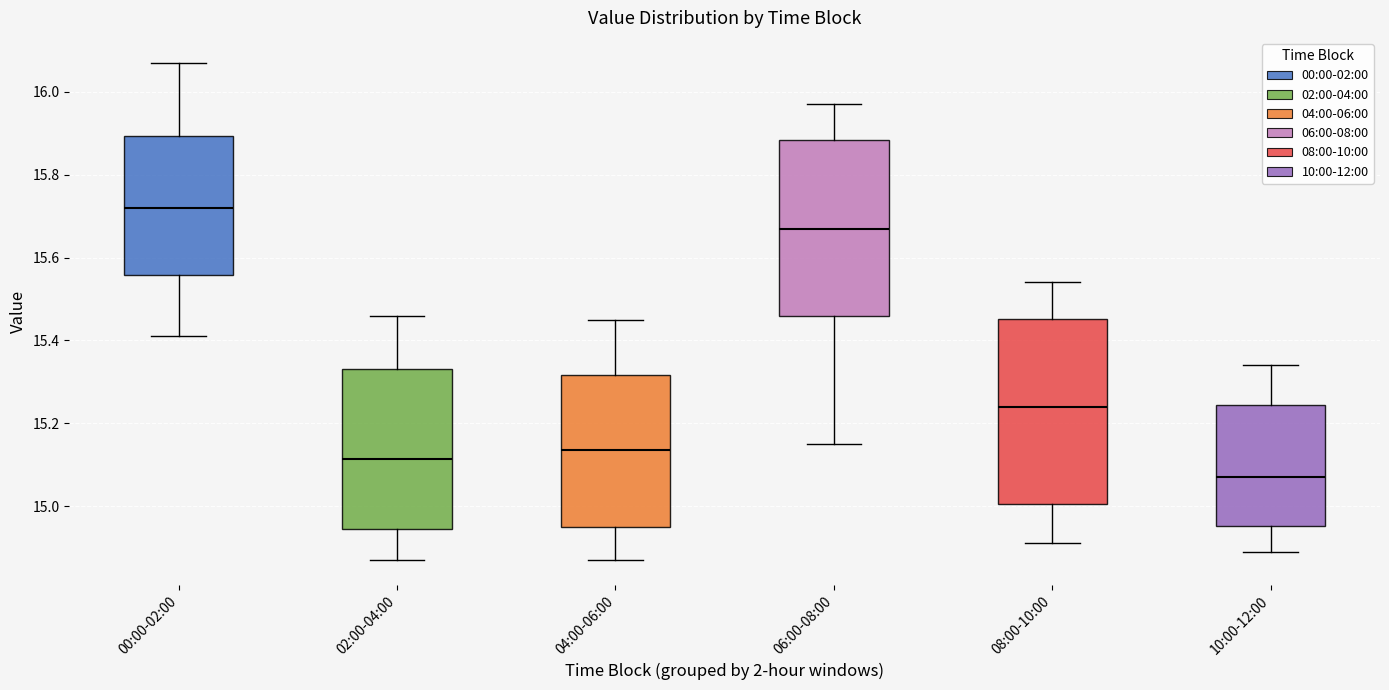

Reading left to right, read every box against the y-axis: the position of its median line, the range the box covers, and the ends of its whiskers. The values are not printed on the chart, so give them approximately, as read against the axis.

00:00-02:00: median 15.72, box 15.56 to 15.90, whiskers 15.42 to 16.08
02:00-04:00: median 15.12, box 14.94 to 15.34, whiskers 14.88 to 15.46
04:00-06:00: median 15.14, box 14.96 to 15.32, whiskers 14.88 to 15.46
06:00-08:00: median 15.68, box 15.46 to 15.88, whiskers 15.16 to 15.98
08:00-10:00: median 15.24, box 15.00 to 15.46, whiskers 14.92 to 15.54
10:00-12:00: median 15.08, box 14.96 to 15.24, whiskers 14.90 to 15.34